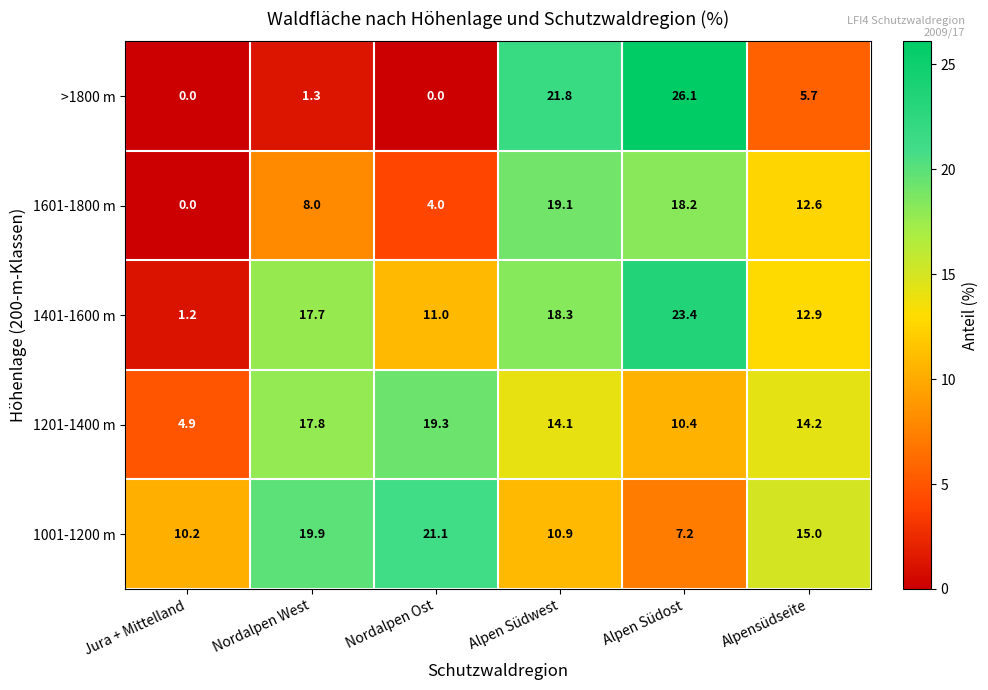

Which series has the widest spread of values?

>1800 m